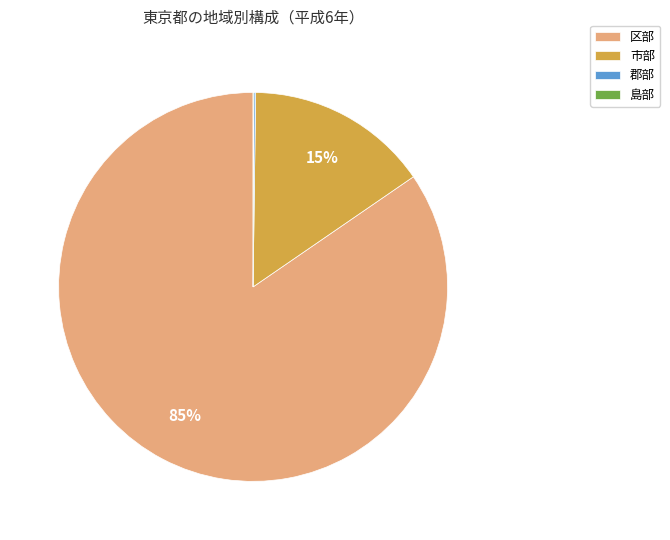

To the nearest percent, what is the difference between the largest and smallest slice percentages?

85%